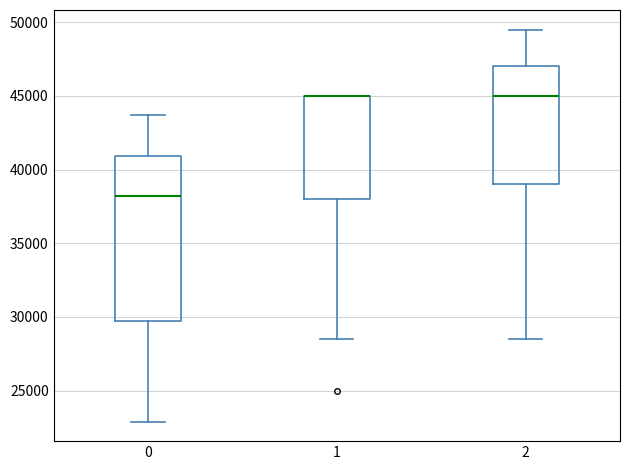

Where is the lower edge of the box at x = 1 on the y-axis? The values are not printed on the chart, so give them approximately, as read against the axis.

38000